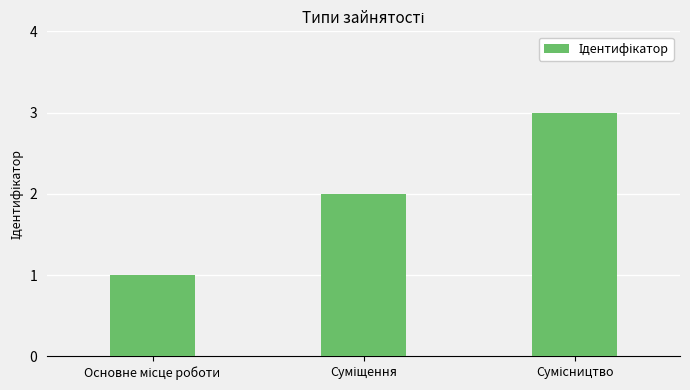

What is the sum of all values?

6